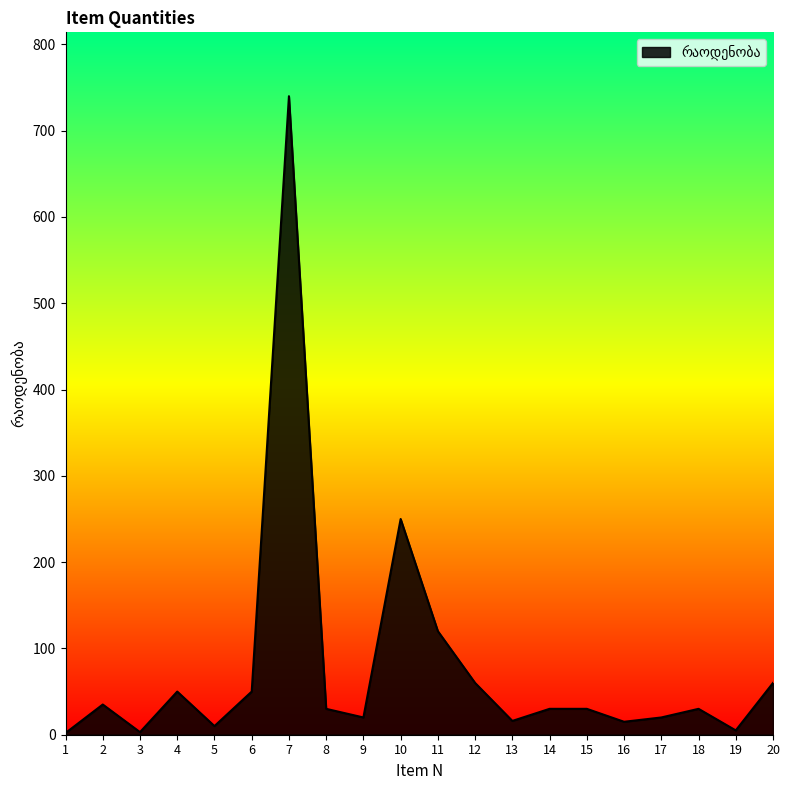

How many lines are shown in the chart?

1